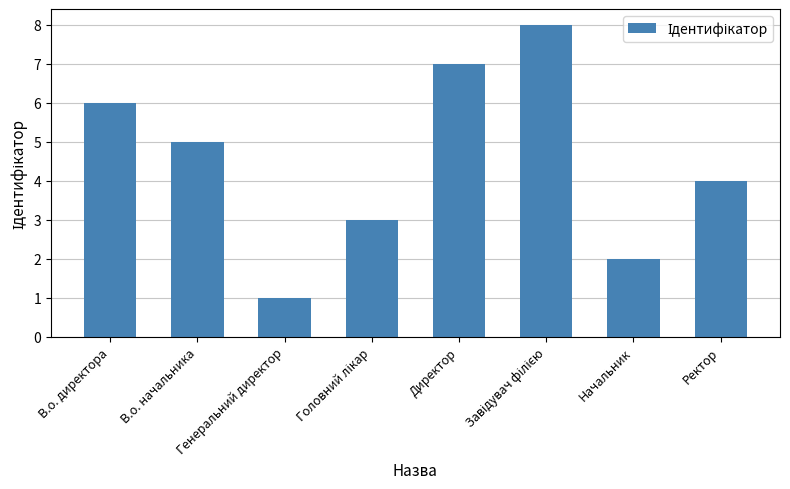

What is the value of the 4th bar from the left?

3